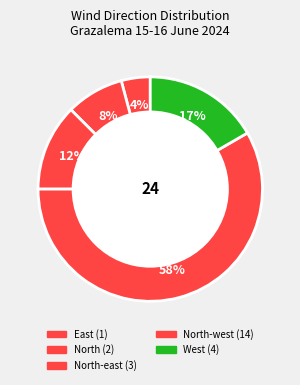

How many segments does this pie chart have?

5